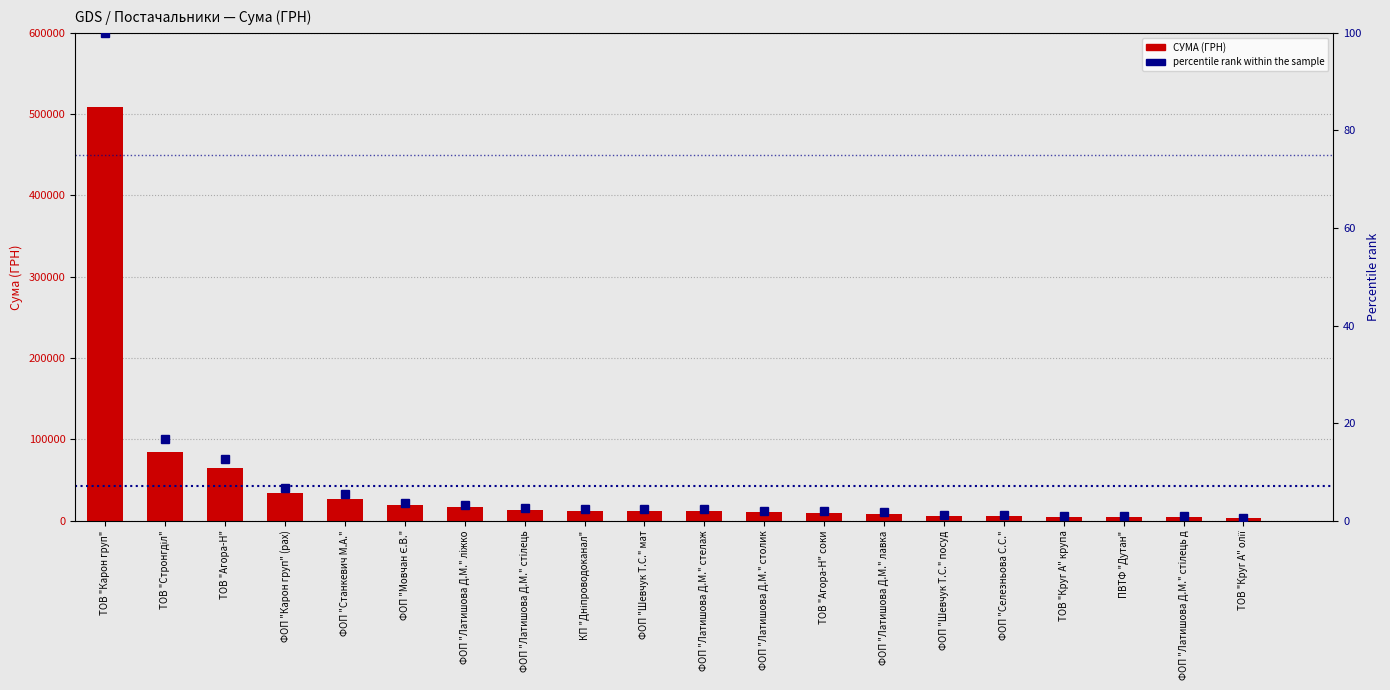

Reading left to right, extract all data points from this chart.

СУМА (ГРН): 508515.7	84870.0	64825.0	33933.9	27210.0	19017.7	16555.0	13320.0	12288.0	11706.0	11602.0	10328.0	9721.0	8780.0	6242.0	5400.0	4999.4	4798.5	4440.0	3202.5
percentile rank within the sample: 100.0	16.7	12.7	6.7	5.4	3.7	3.3	2.6	2.4	2.3	2.3	2.0	1.9	1.7	1.2	1.1	1.0	0.9	0.9	0.6